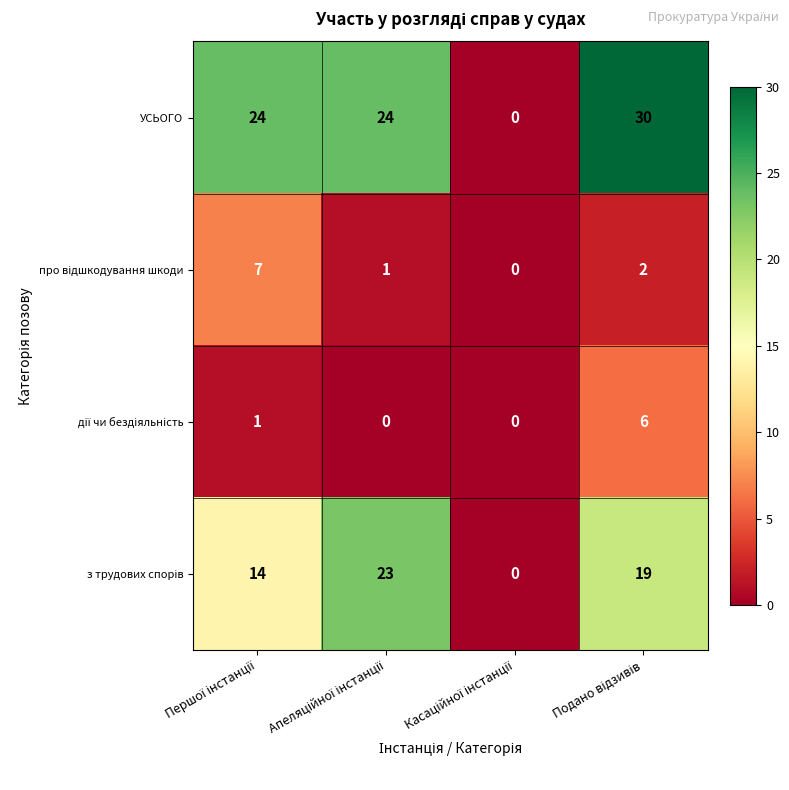

Which series has the widest spread of values?

УСЬОГО